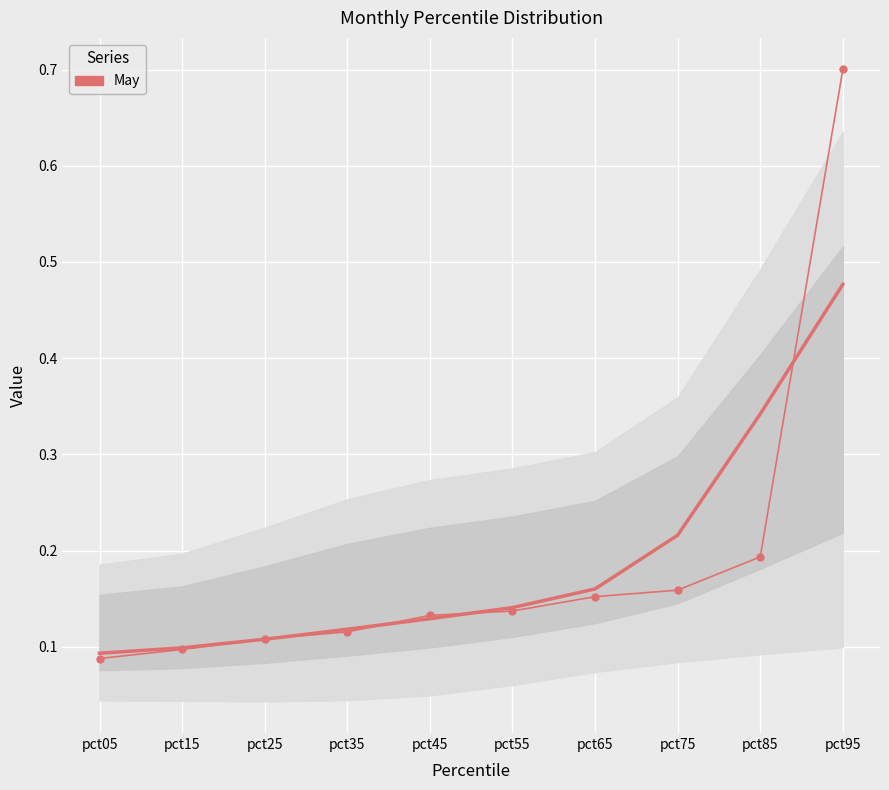

At which label is the value closest to 0?

pct05